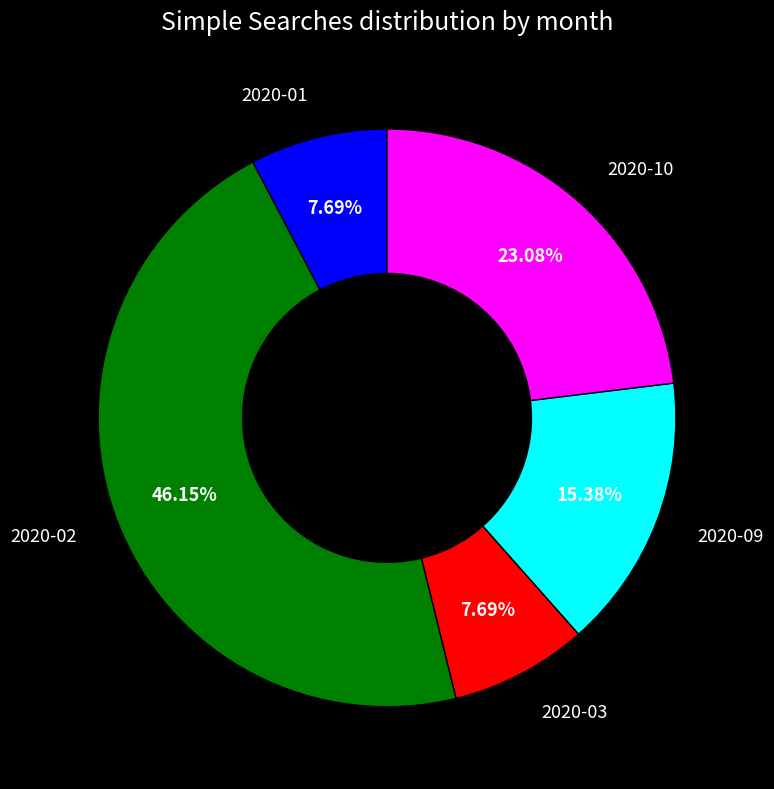

To the nearest percent, what is the difference between the largest and smallest slice percentages?

38%